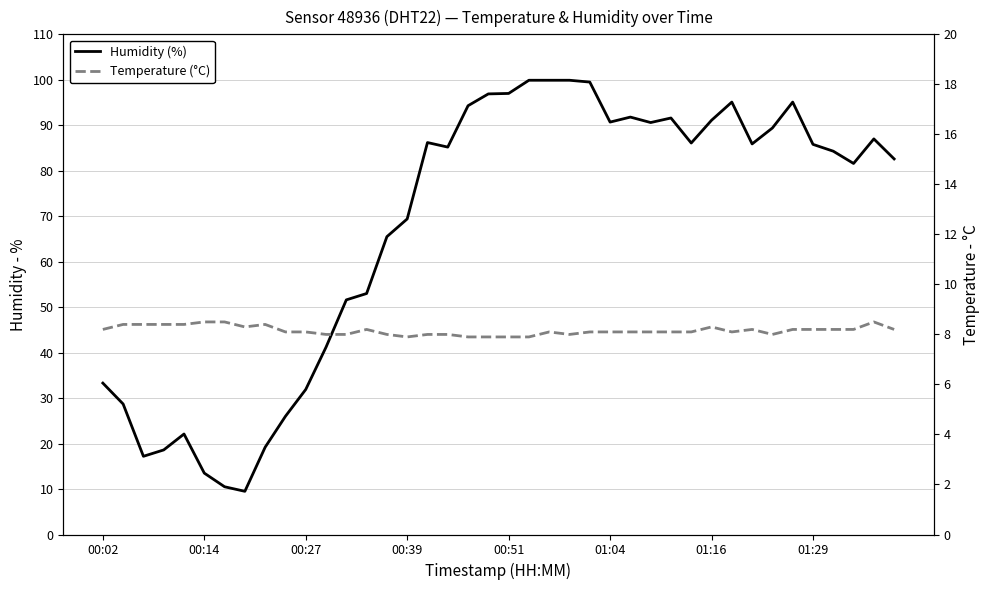

How many interior local peaks does the Temperature (°C) series have?

6